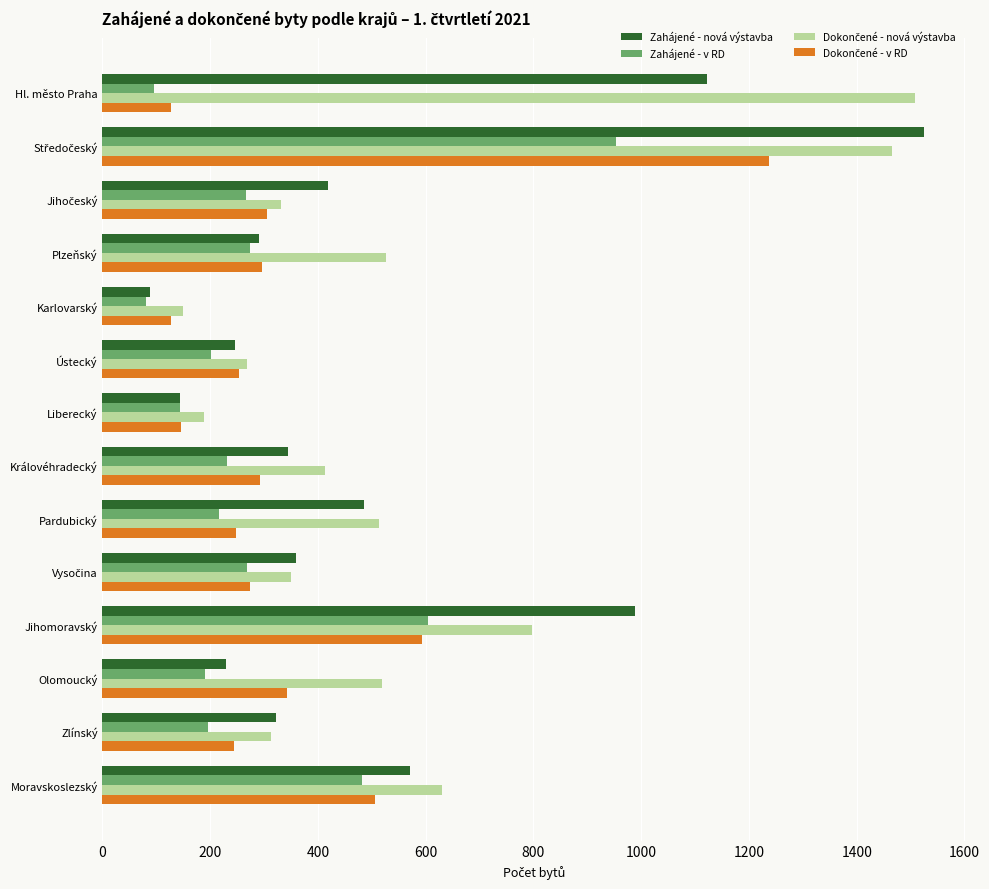

What is the difference between the maximum and minimum values in the Zahájené - nová výstavba series?

1436